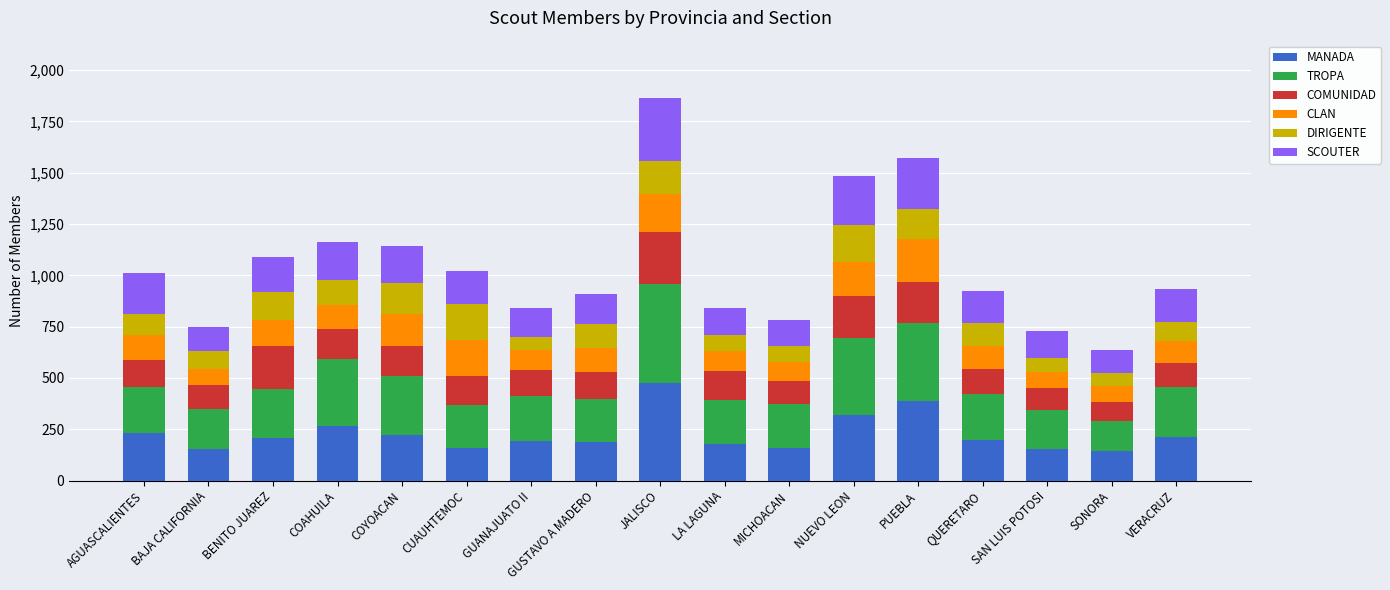

What is the highest value of the MANADA series?

476